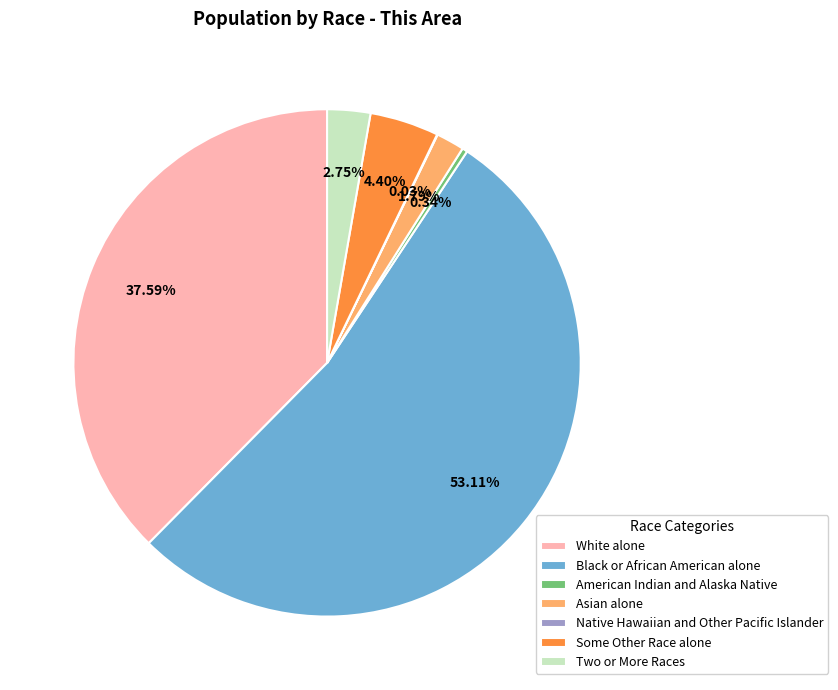

Which has a higher value, White alone or Asian alone?

White alone